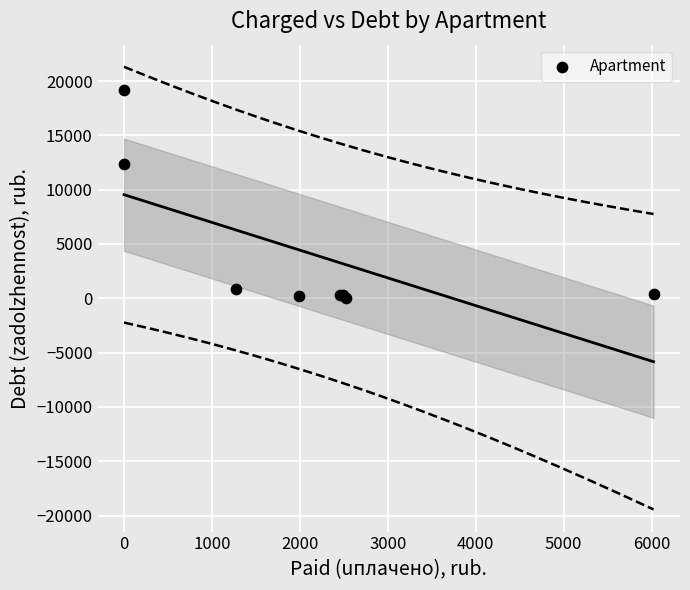

What Y value in the scatter plot is closest to 9564?

12329.2